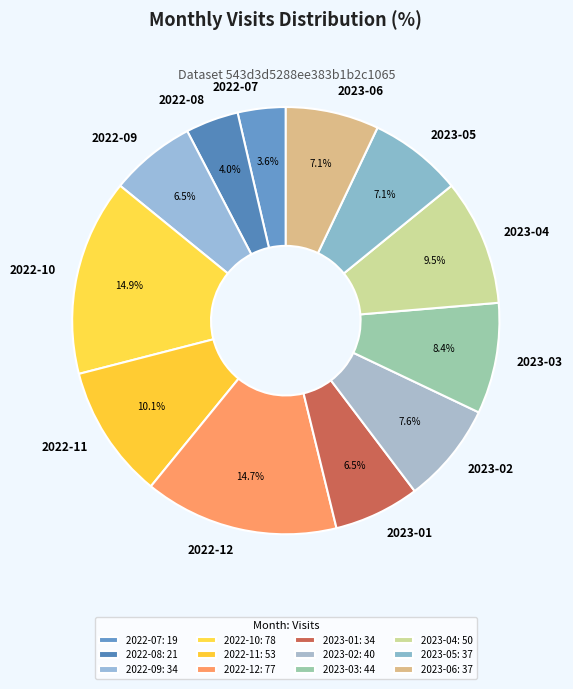

To the nearest percent, what is the average slice percentage?

8%